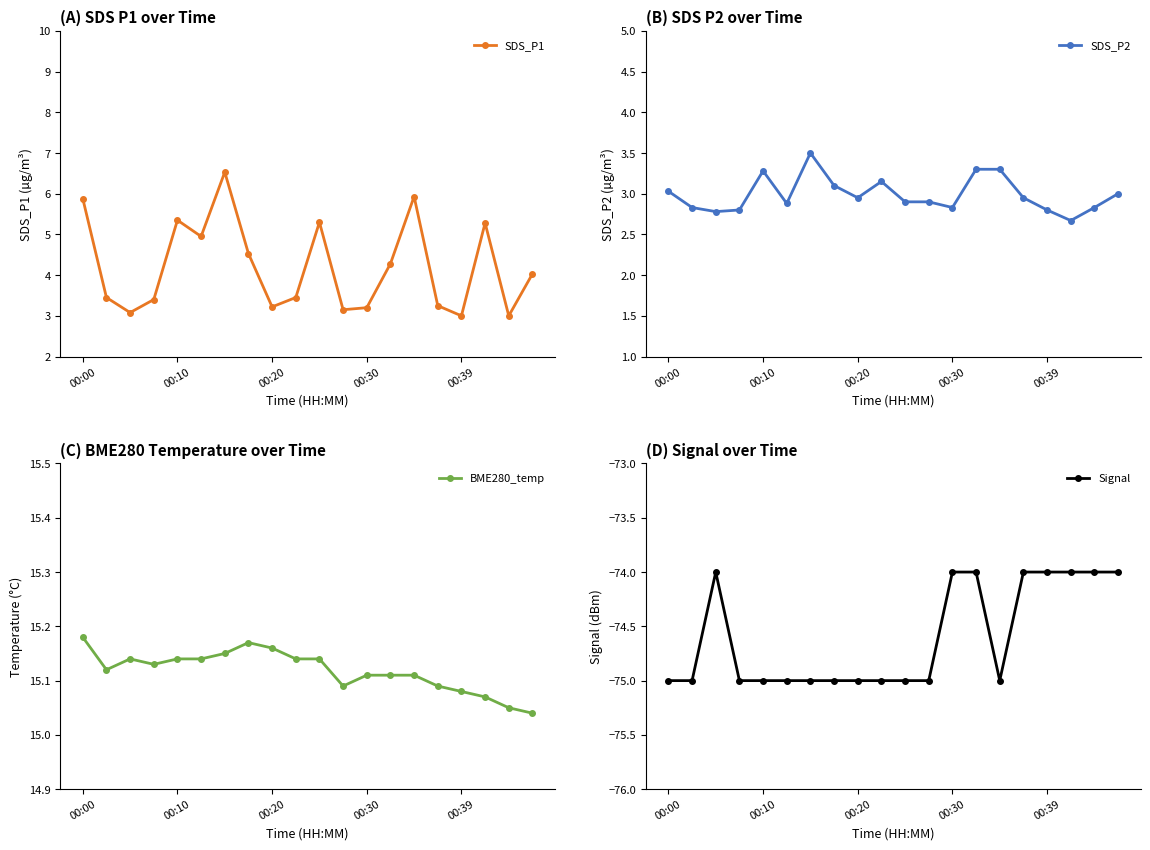

Rank the series by their maximum value, from highest to lowest.

BME280_temp, SDS_P1, SDS_P2, Signal